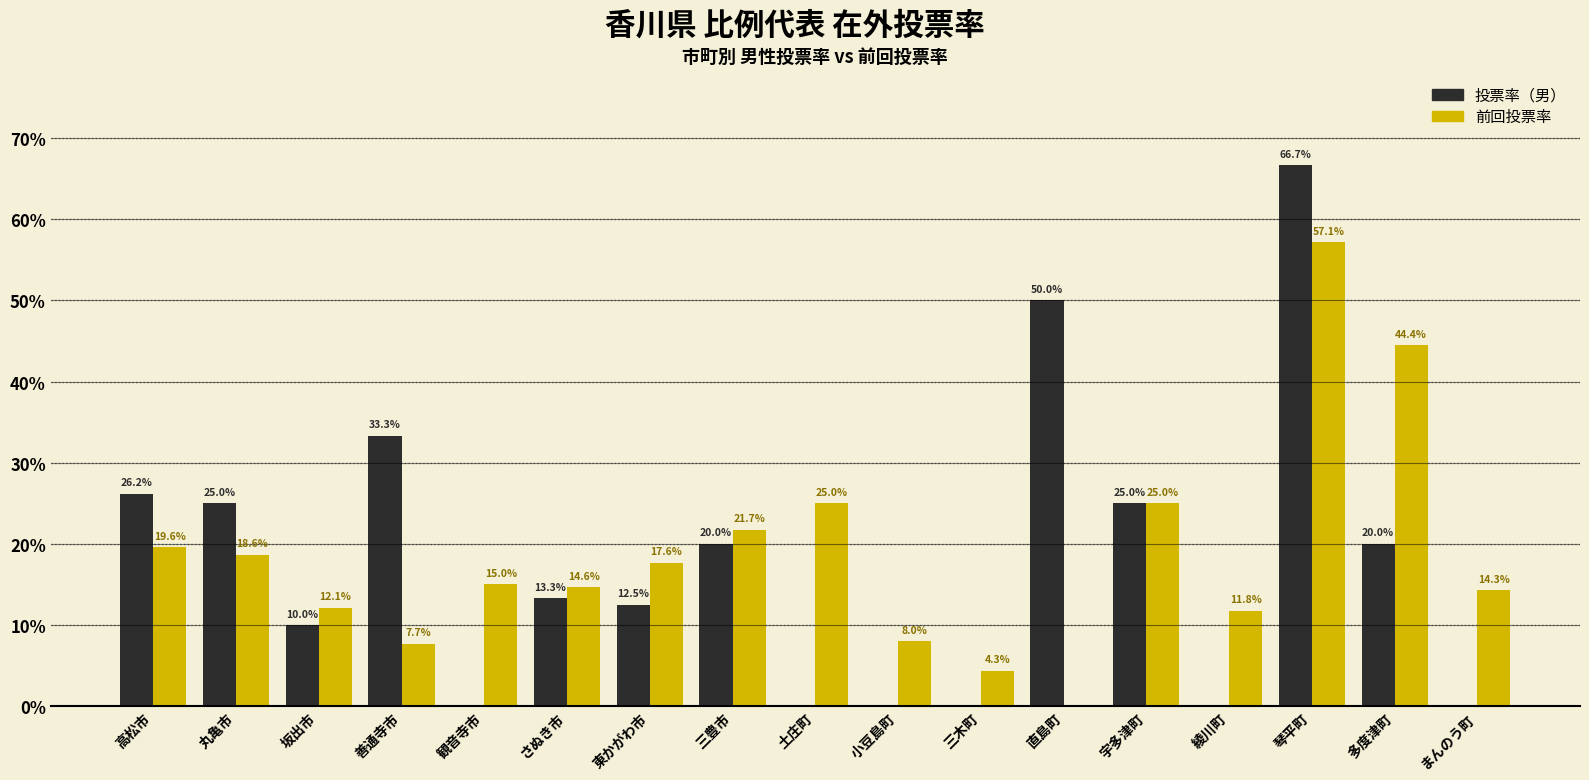

Which series has the largest total across all categories?

前回投票率